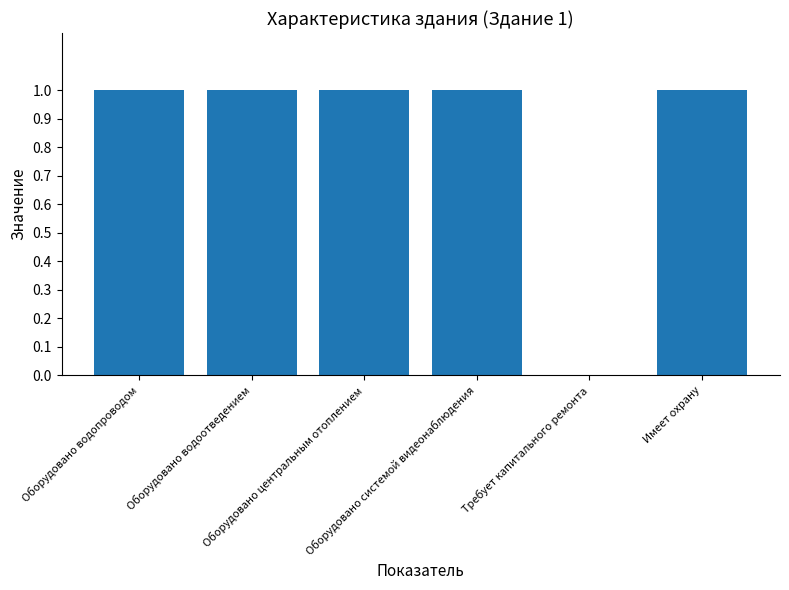

Are the bars grouped side by side (vs. stacked)?

No